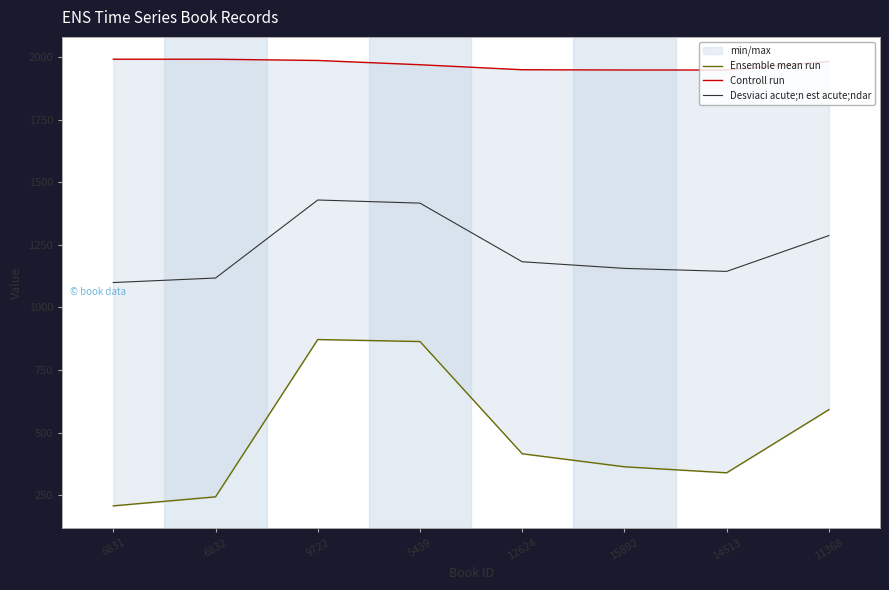

What is the value of the Desviaci acute;n est acute;ndar point at the 6th from the left?

1156.0